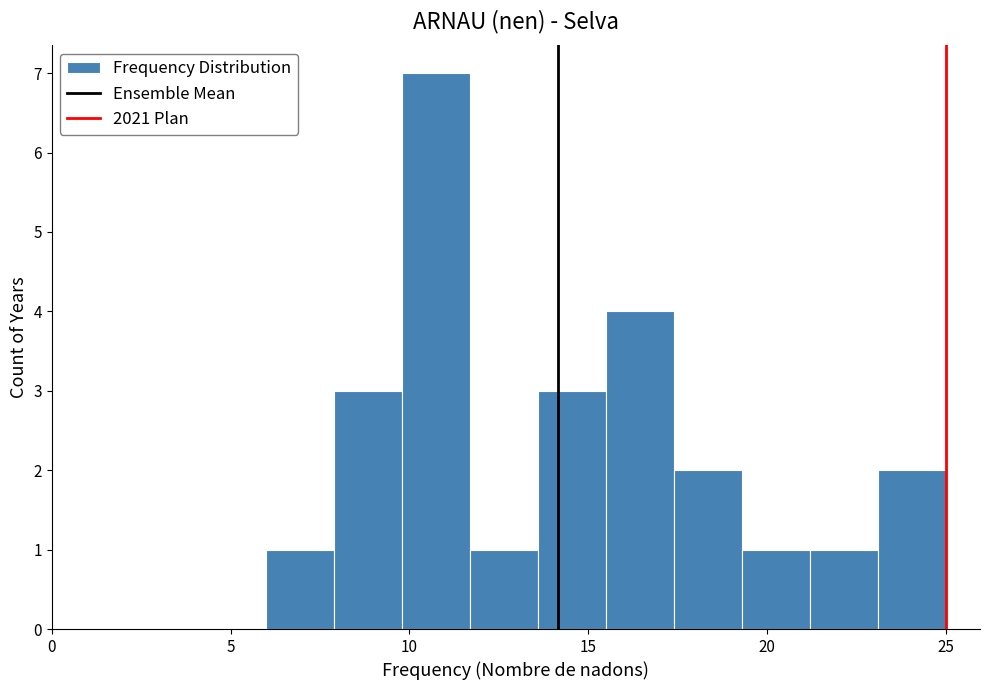

Around what value on the x-axis is the tallest bar? Give the approximate position of its centre, as read against the axis.

11.0